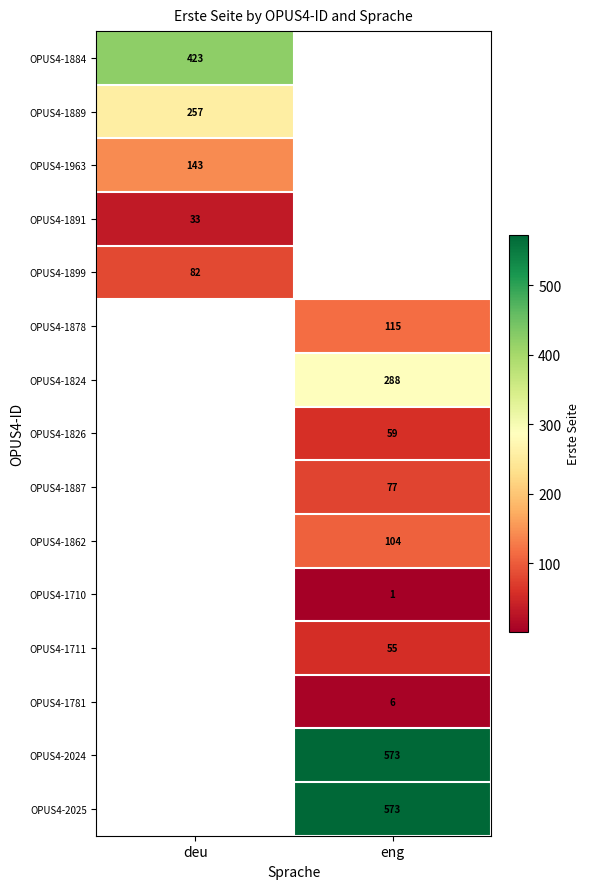

What is the difference between the highest and lowest values at deu?

390.0